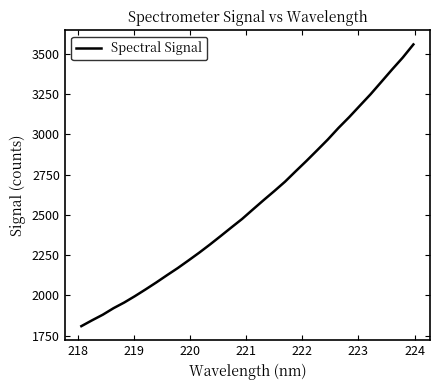

True or false: the data has more than 0 interior local peaks.

False